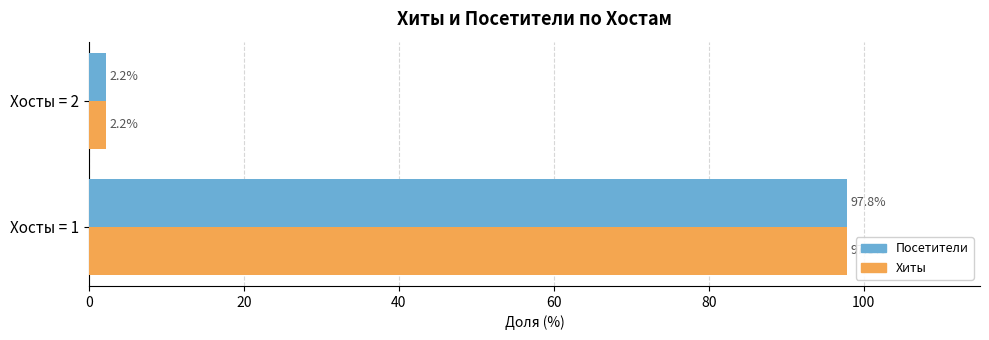

List the labels in order of Хиты value, largest first.

Хосты = 1, Хосты = 2